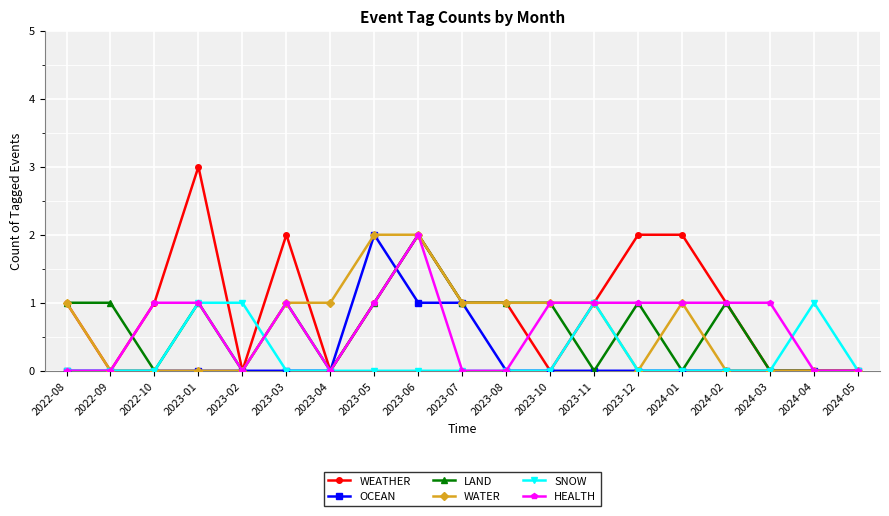

What is the maximum value shown in the chart?

3